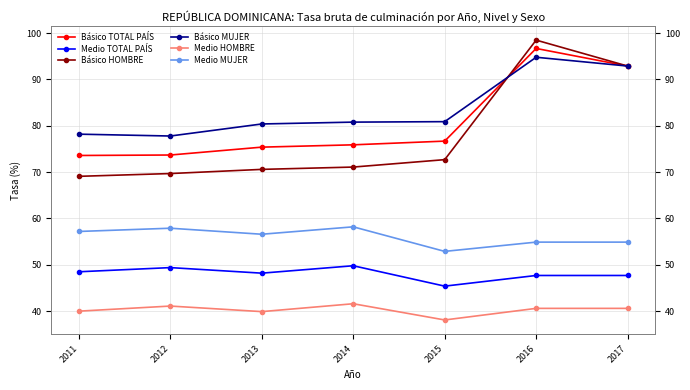

At which category does the chart reach its peak across all series?

2016